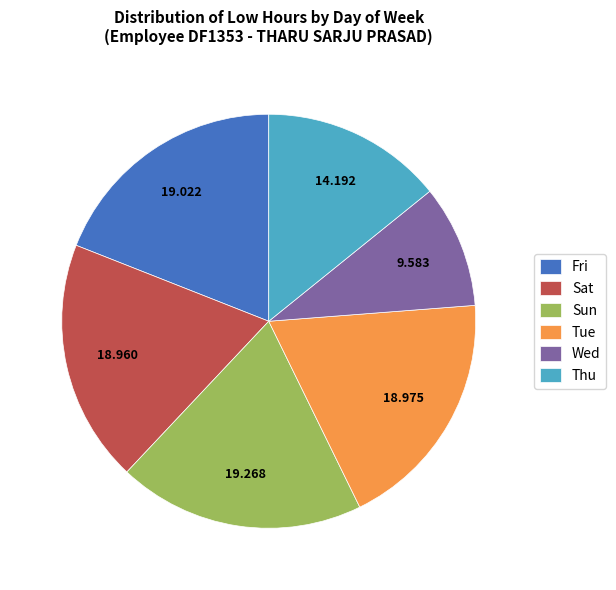

What is the smallest slice in the pie chart?

Wed